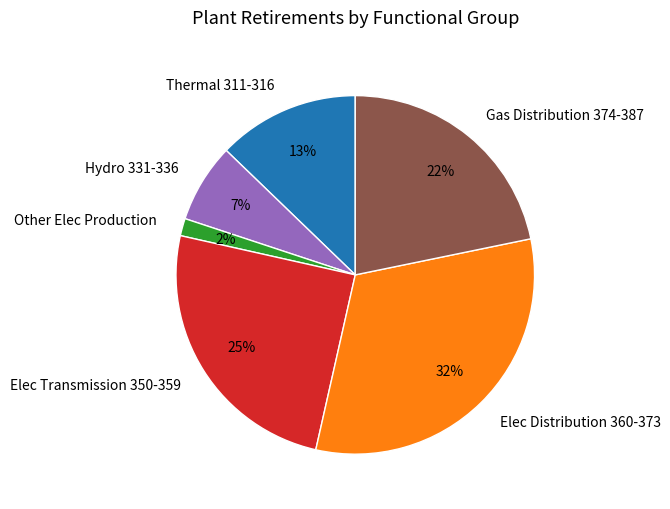

What is the largest slice in the pie chart?

Elec Distribution 360-373